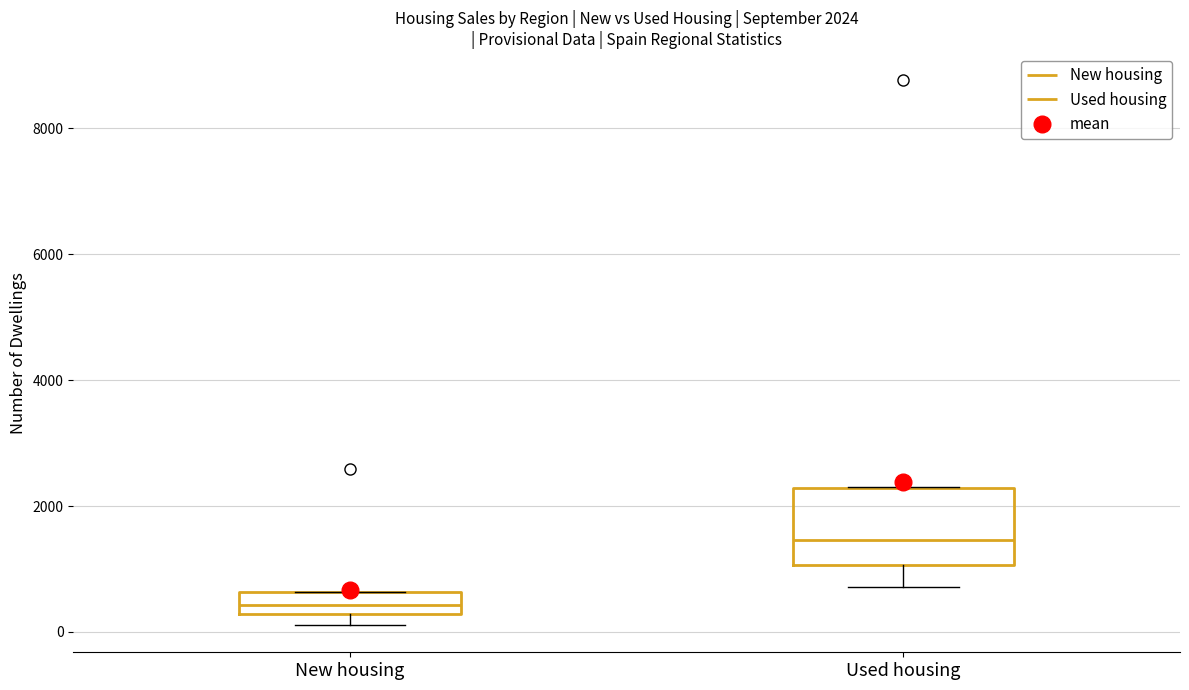

Which box has the lowest median line?

New housing